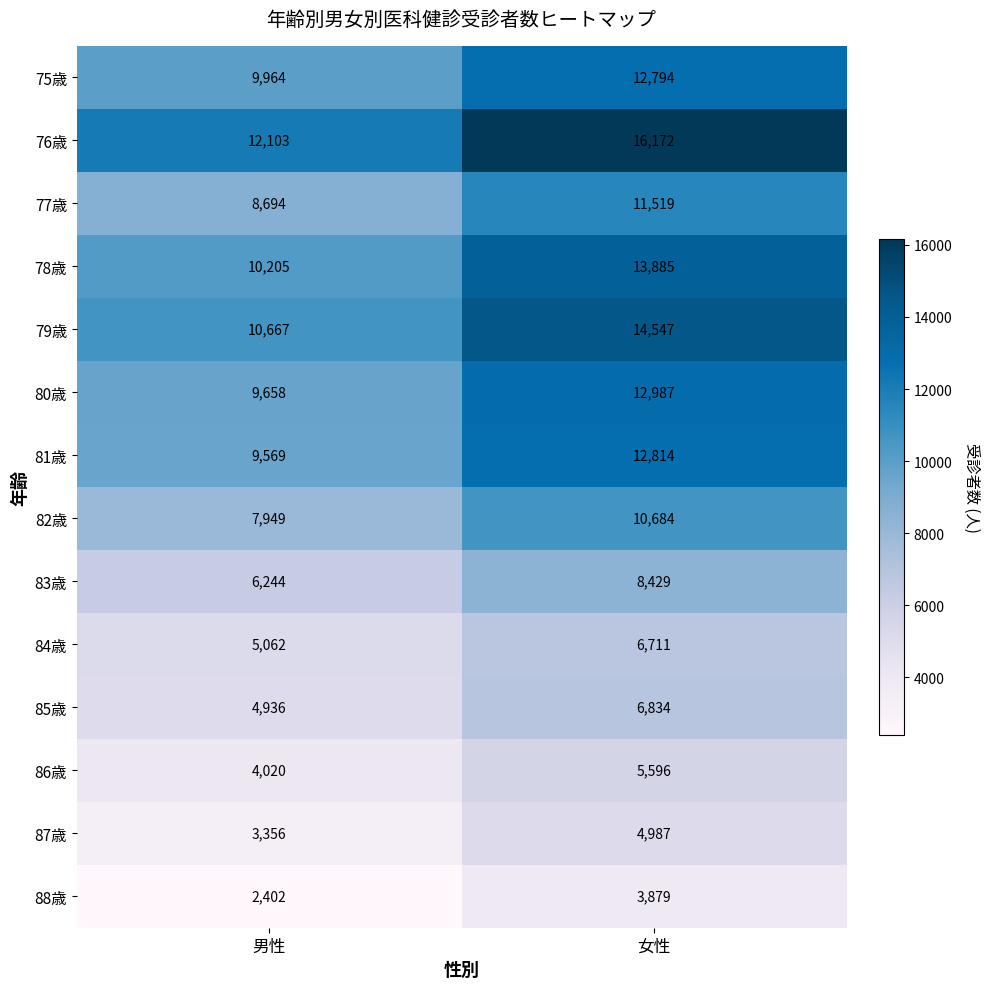

Read the 80歳 value at 女性.

12987